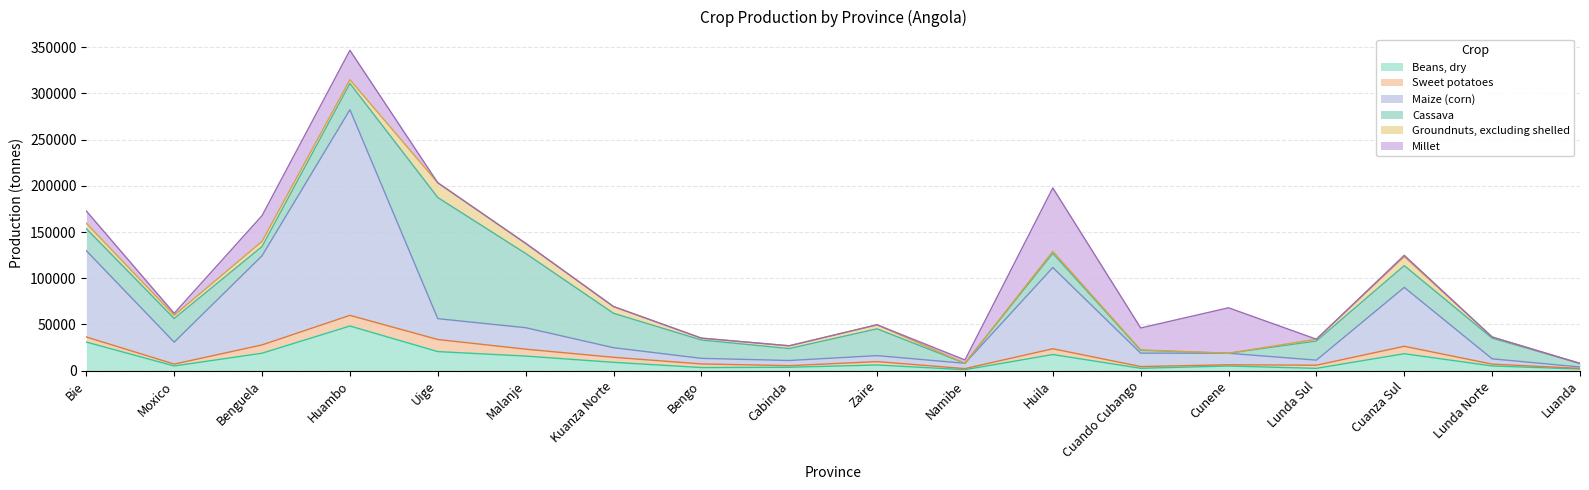

List the series in order of their peak value, lowest first.

Sweet potatoes, Groundnuts, excluding shelled, Beans, dry, Millet, Cassava, Maize (corn)